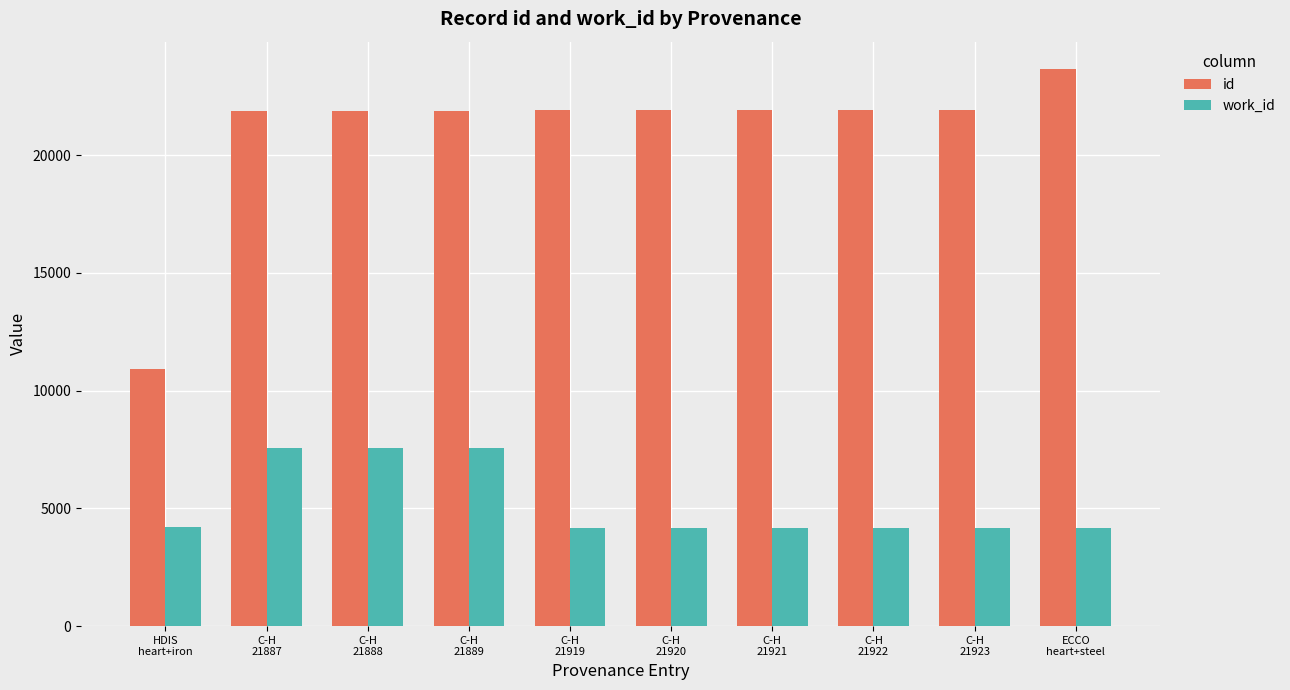

What is the label of the 6th bar from the right?

C-H
21919